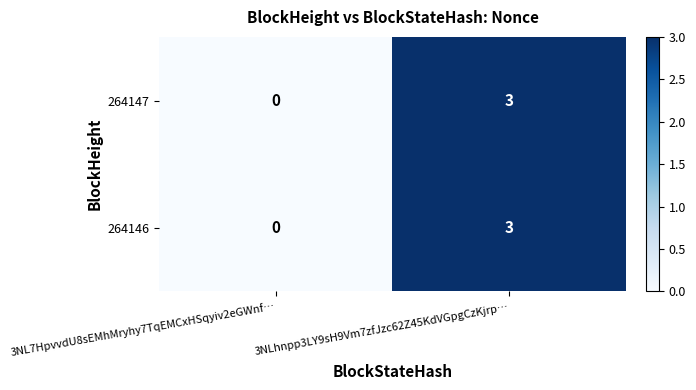

Which category has the lowest value in the 264146 series?

3NL7HpvvdU8sEMhMryhy7TqEMCxHSqyiv2eGWnf…